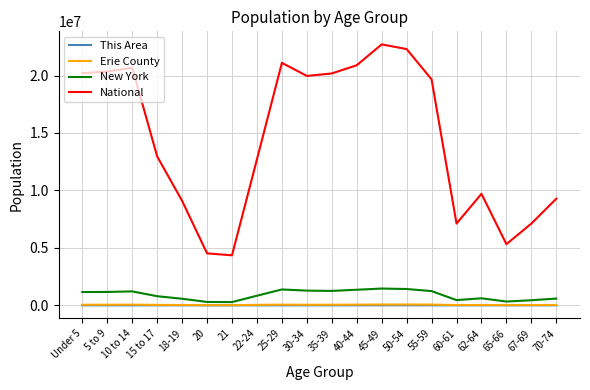

Which series has the largest range (max minus min)?

National